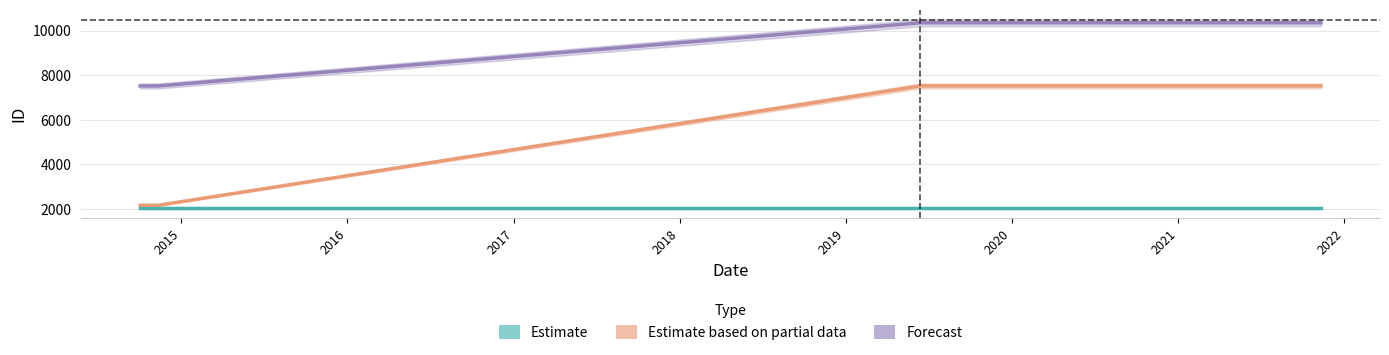

List the labels in order of Estimate based on partial data value, largest first.

2019-06-14, 2021-11-11, 2014-10-02, 2014-11-11